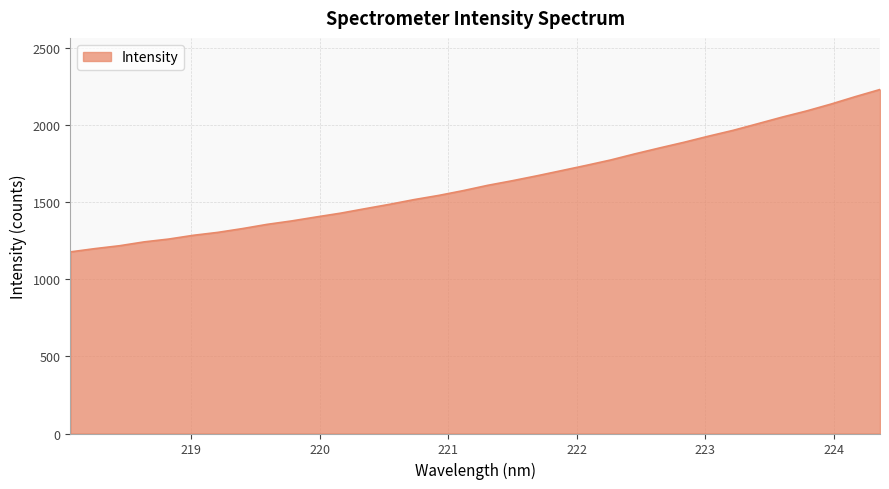

What is the difference between the maximum and second lowest values?

1032.1